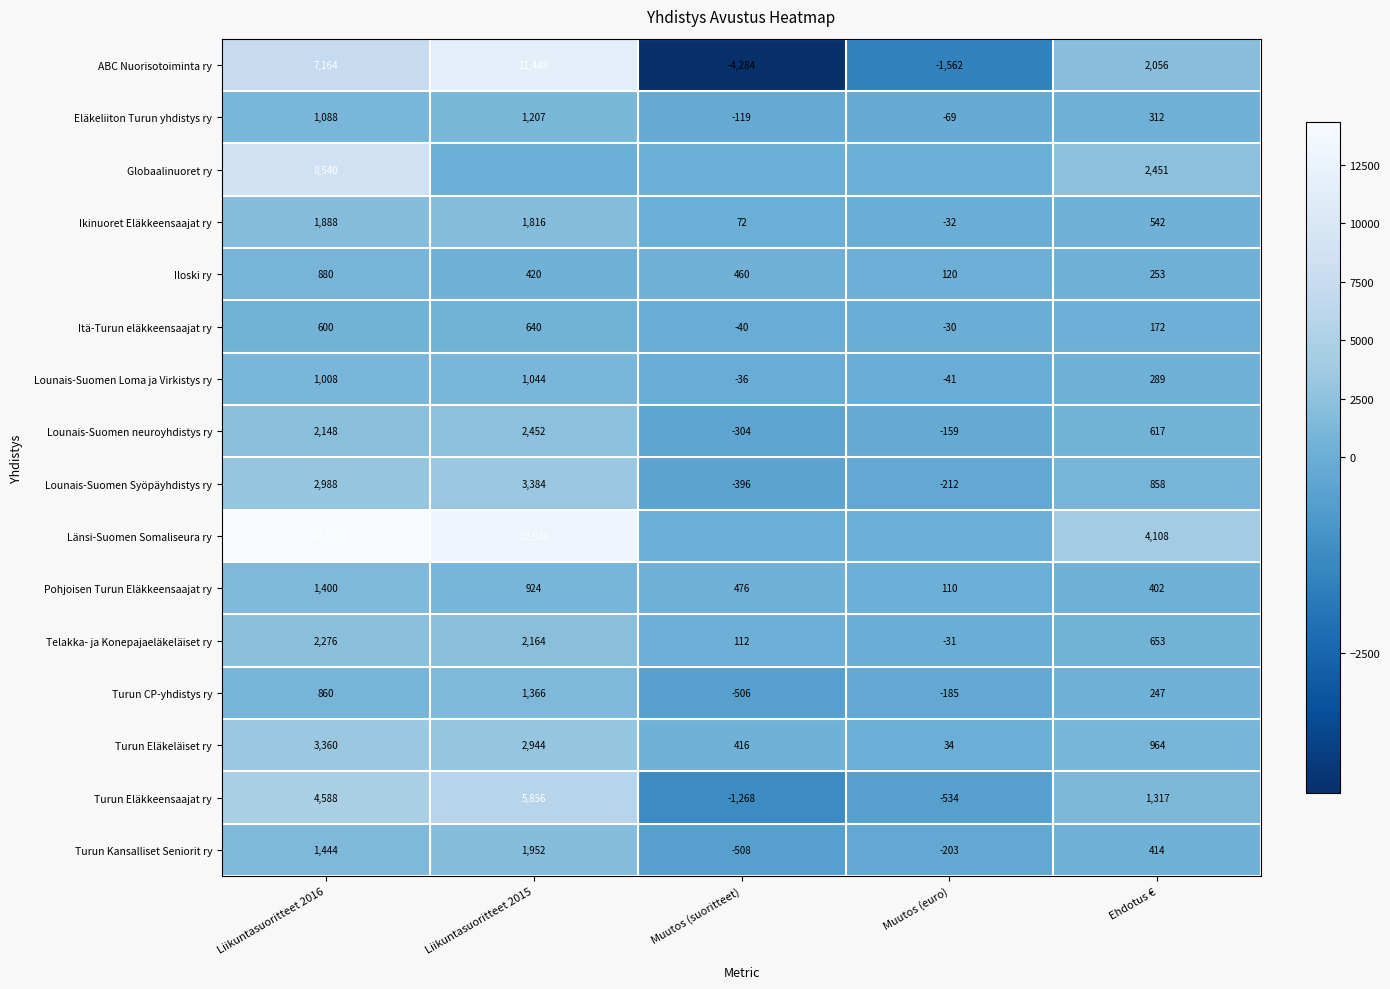

Is it true that Länsi-Suomen Somaliseura ry equals 4651 at Liikuntasuoritteet 2016?

False